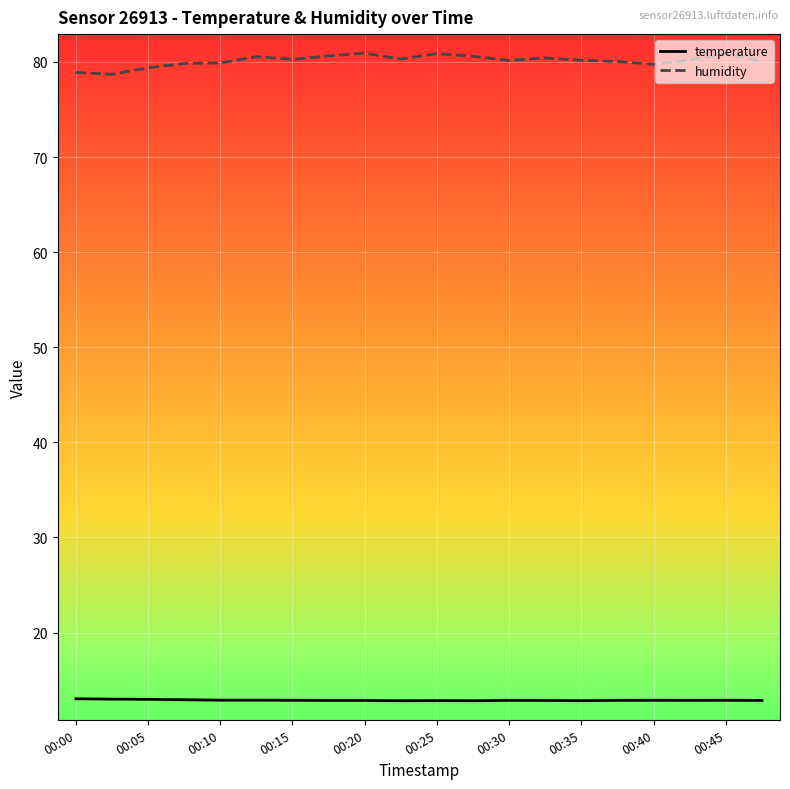

What is the difference between the maximum and minimum values in the humidity series?

2.2